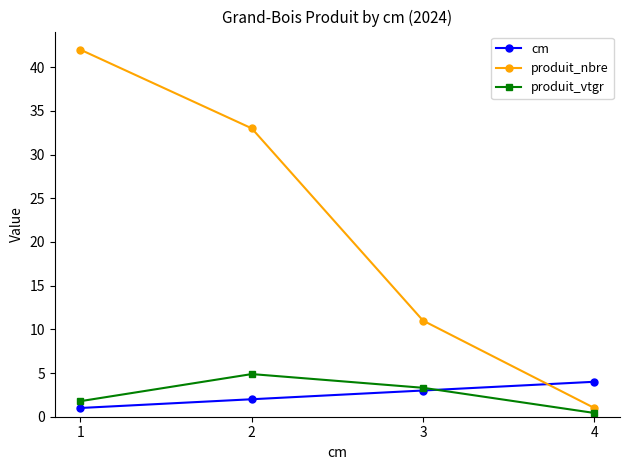

Which series changed the most between 3 and 4?

produit_nbre